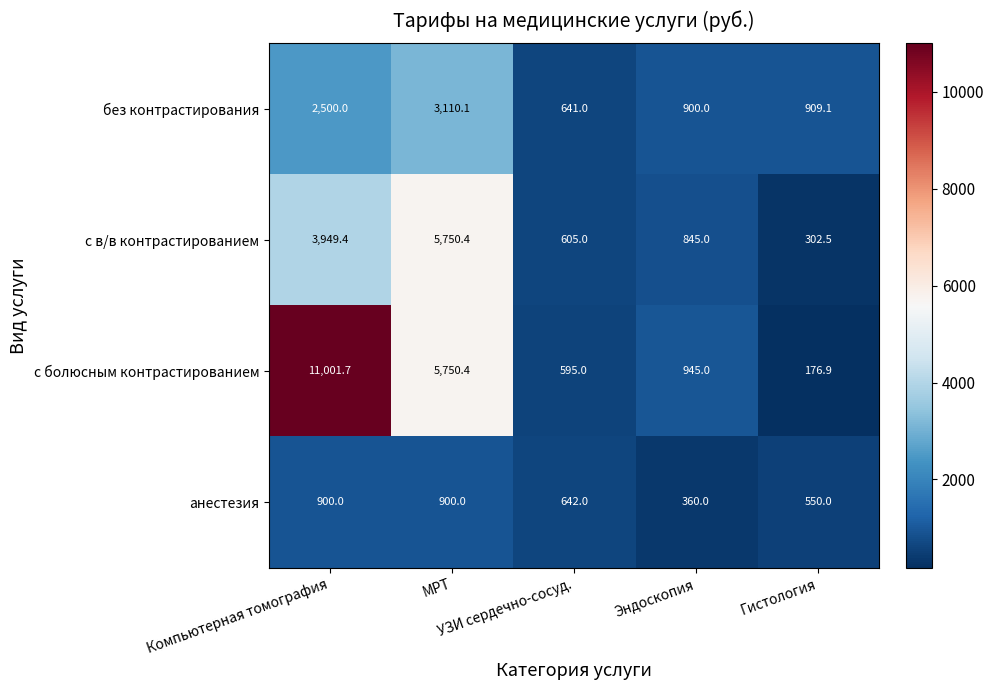

What is the average value of the без контрастирования series?

1612.0